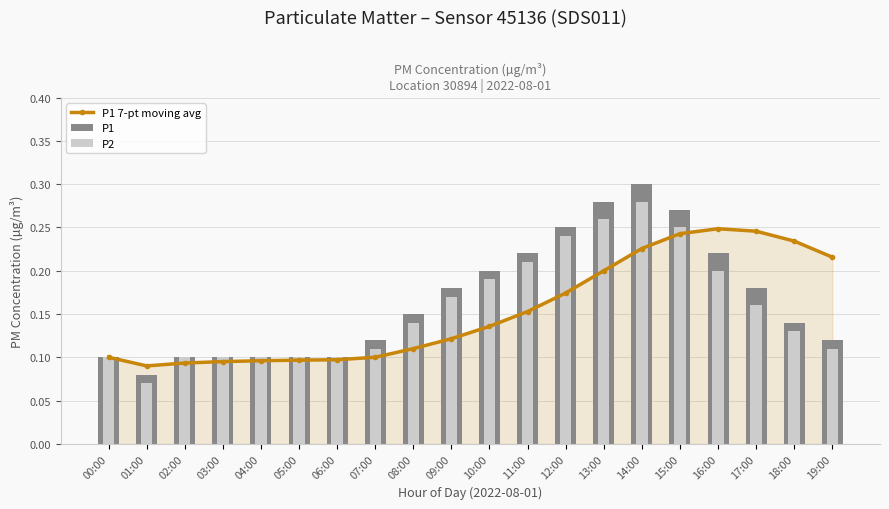

How many P2 values are between 0 and 1?

20